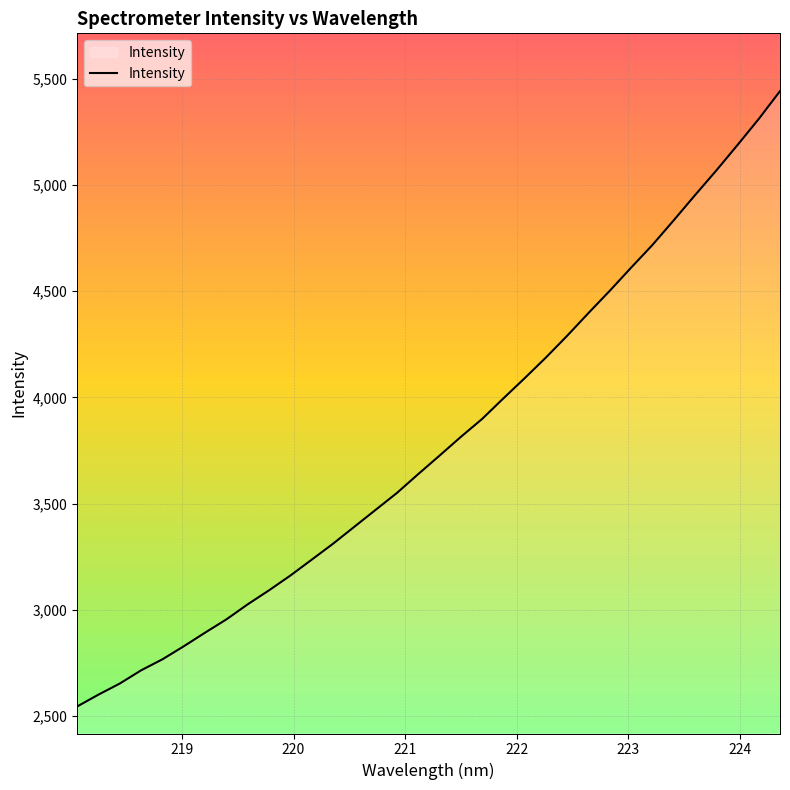

What is the minimum value shown in the chart?

2544.4